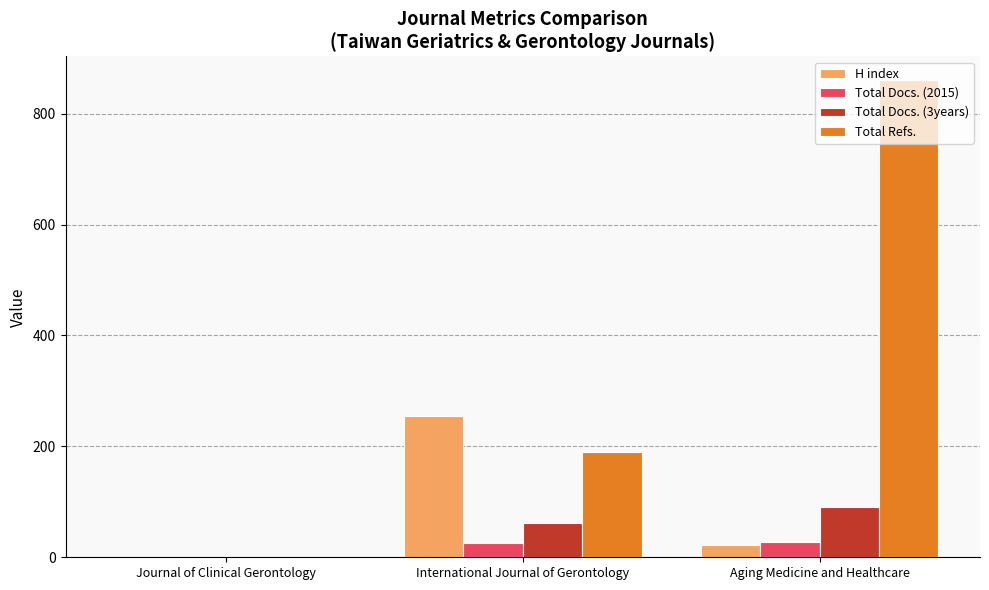

What is the greatest value displayed?

860